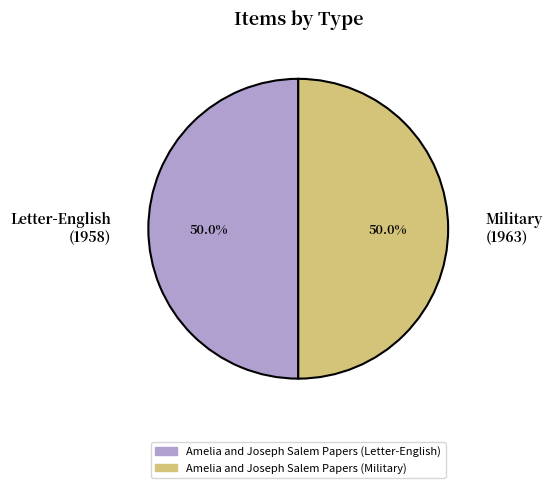

Do Amelia and Joseph Salem Papers (Military) and Amelia and Joseph Salem Papers (Letter-English) together represent more than half of the pie?

Yes